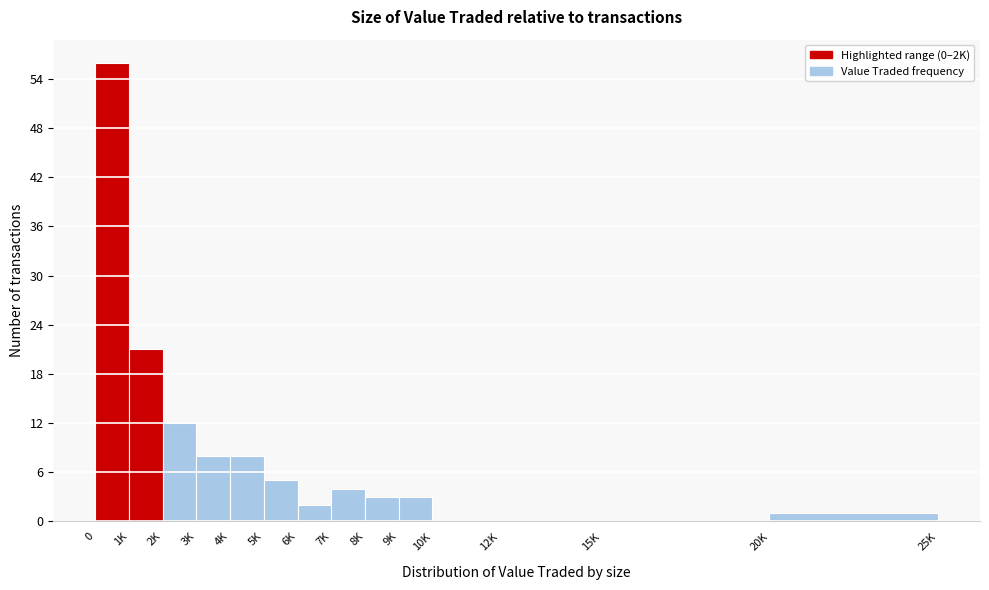

Reading left to right, list all the values displayed in this chart.

0=56	1K=21	2K=12	3K=8	4K=8	5K=5	6K=2	7K=4	8K=3	9K=3	10K=0	12K=0	15K=0	20K=1